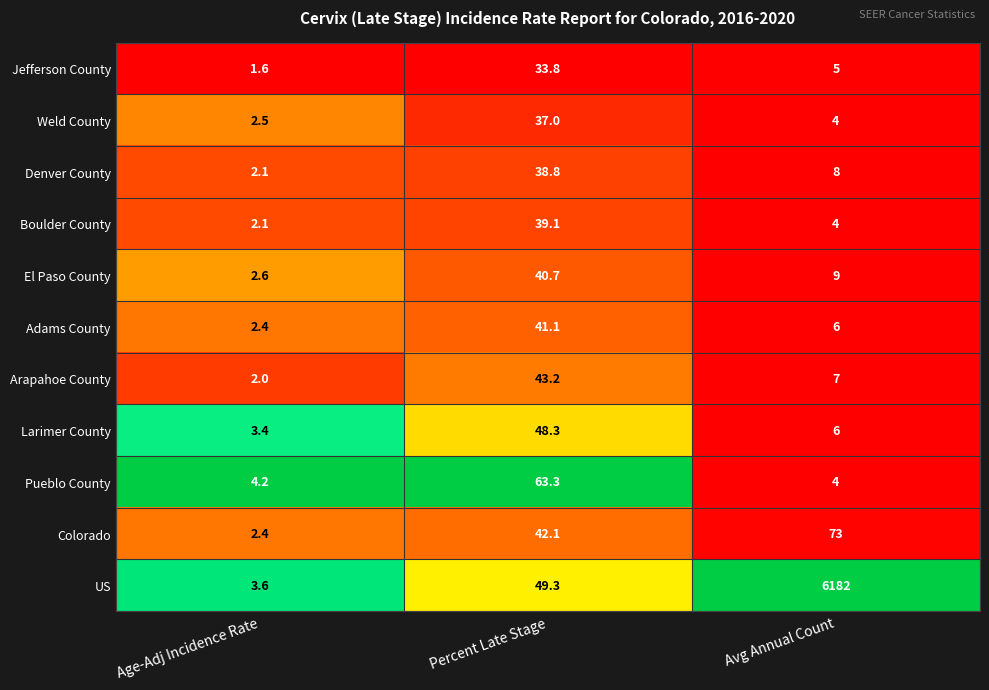

What is the maximum value shown in the chart?

6182.0